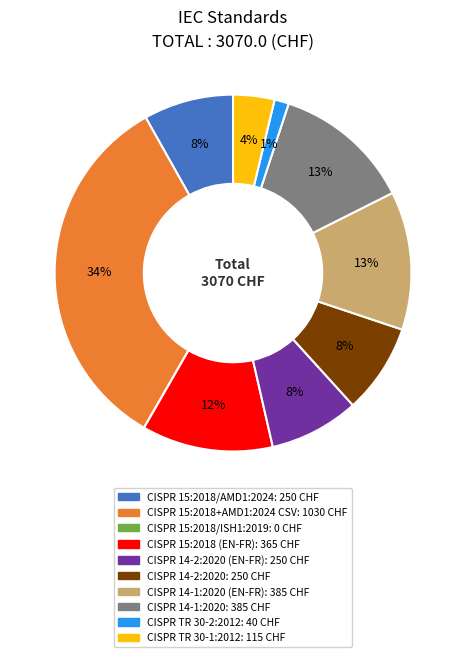

Is there a majority slice in this chart?

No